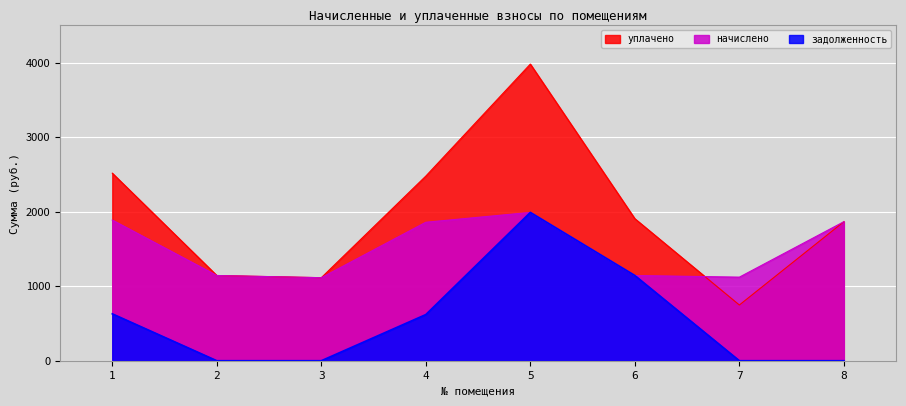

What is the approximate value of начислено at 1?

1888.0